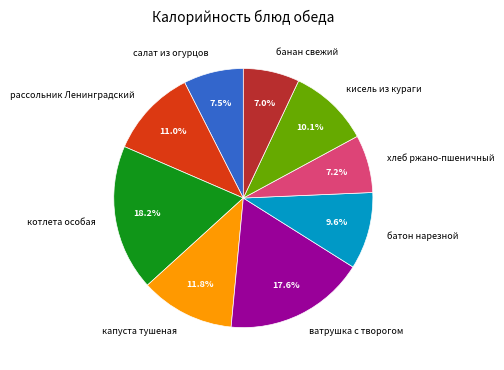

Do кисель из кураги and рассольник Ленинградский together represent more than half of the pie?

No